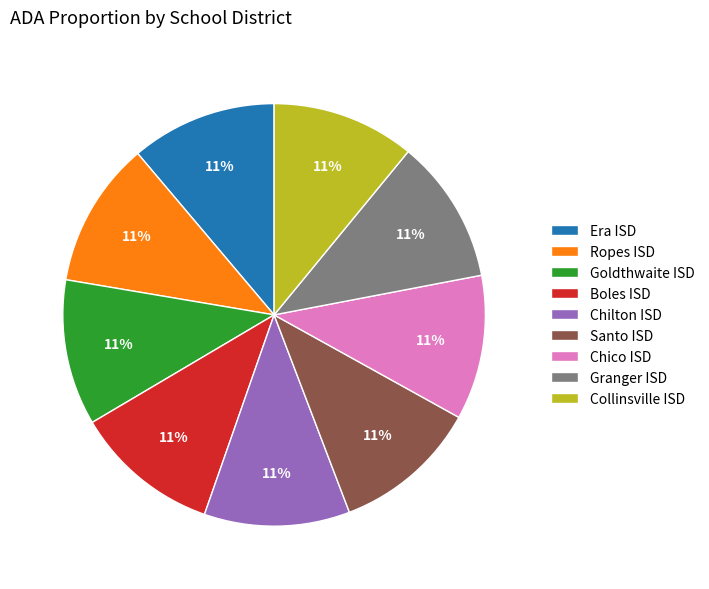

Is there any slice that represents more than half of the pie?

No